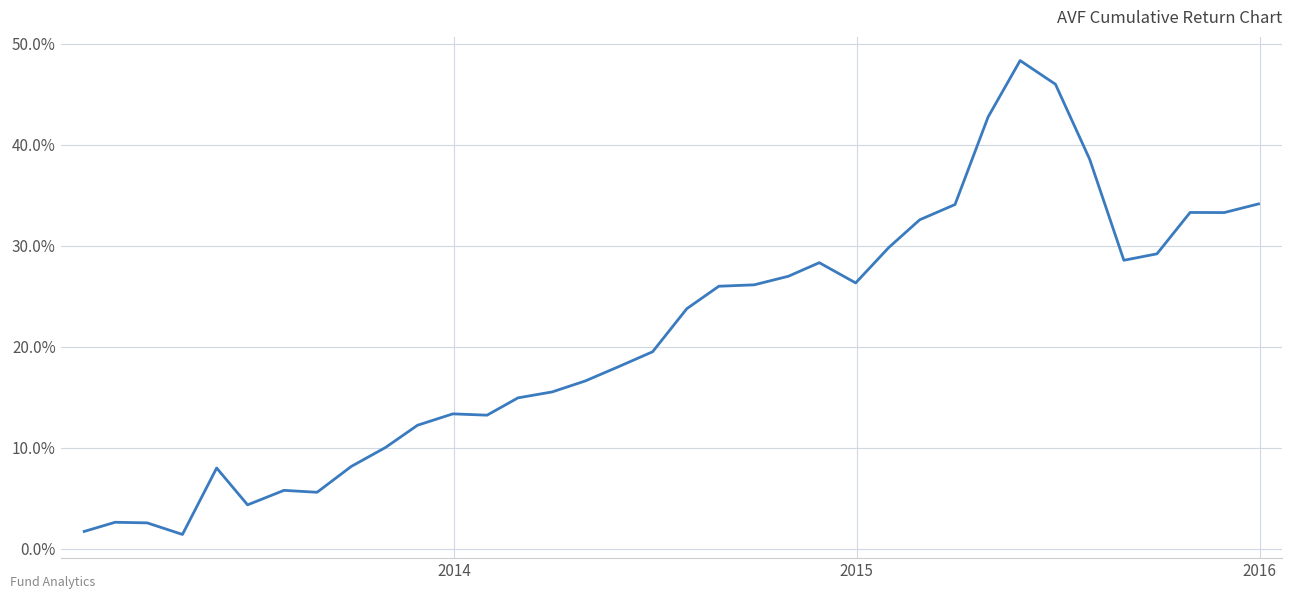

Does the chart have visible grid lines?

Yes